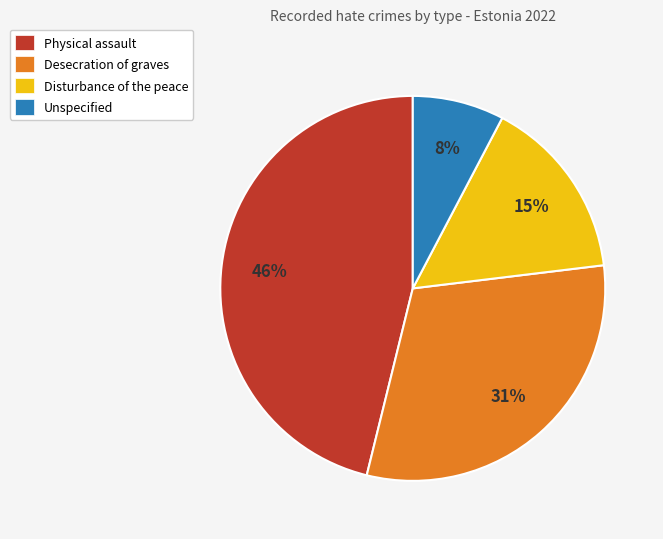

Do Disturbance of the peace and Desecration of graves together represent more than half of the pie?

No